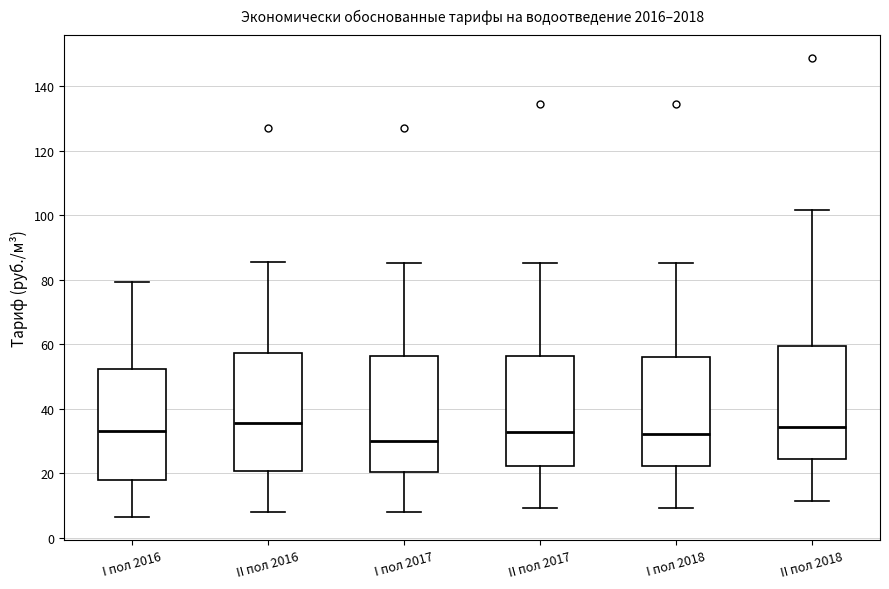

Where does the upper whisker of the box for II пол 2017 end on the y-axis? The values are not printed on the chart, so give them approximately, as read against the axis.

86